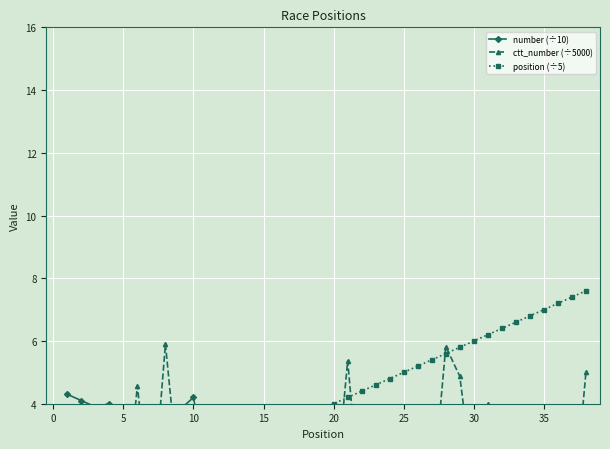

At how many categories does at least one series exceed 2?

37